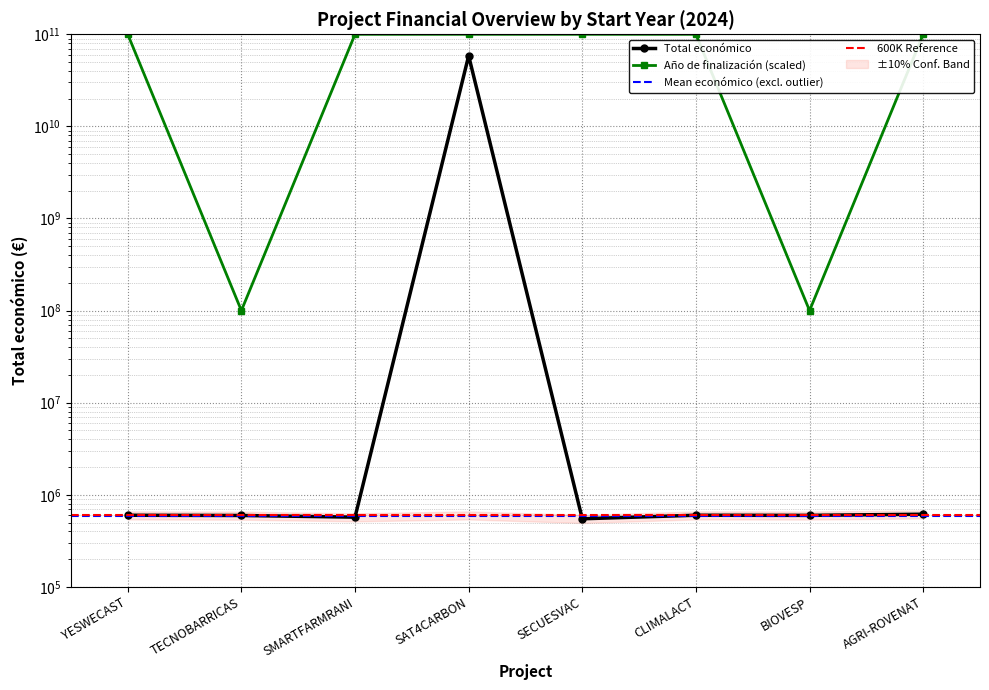

Reading right to left, list all the values displayed in this chart.

Total económico: AGRI-ROVENAT=615375	BIOVESP=598139	CLIMALACT=600000	SECUESVAC=548889	SAT4CARBON=58462941715	SMARTFARMRANI=571965	TECNOBARRICAS=596384	YESWECAST=599792
Año de finalización: AGRI-ROVENAT=100000000000	BIOVESP=100000000	CLIMALACT=100000000000	SECUESVAC=100000000000	SAT4CARBON=100000000000	SMARTFARMRANI=100000000000	TECNOBARRICAS=100000000	YESWECAST=100000000000